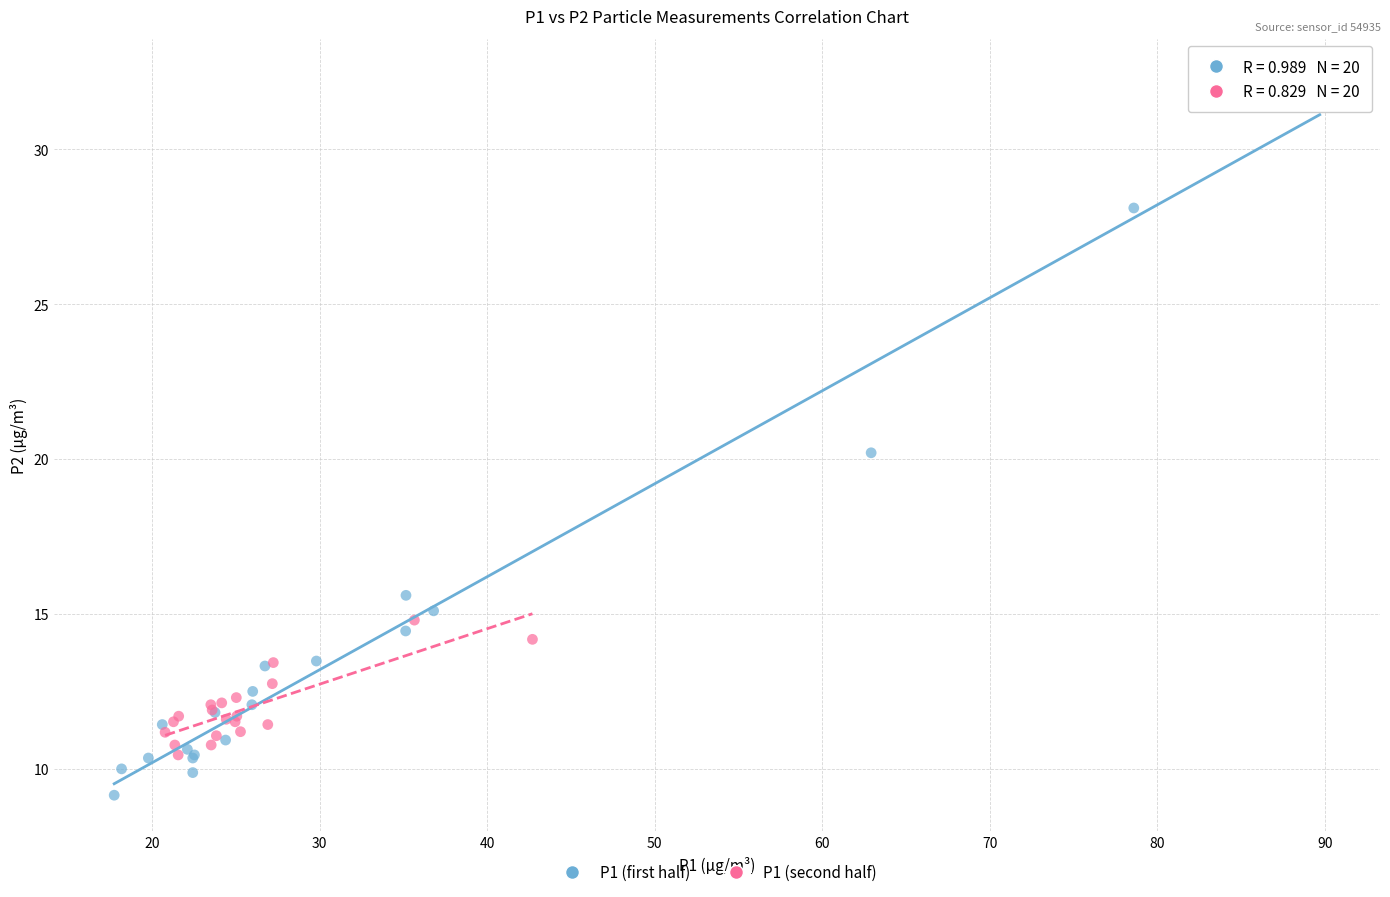

Which series reaches the maximum Y coordinate?

P1 (first half)